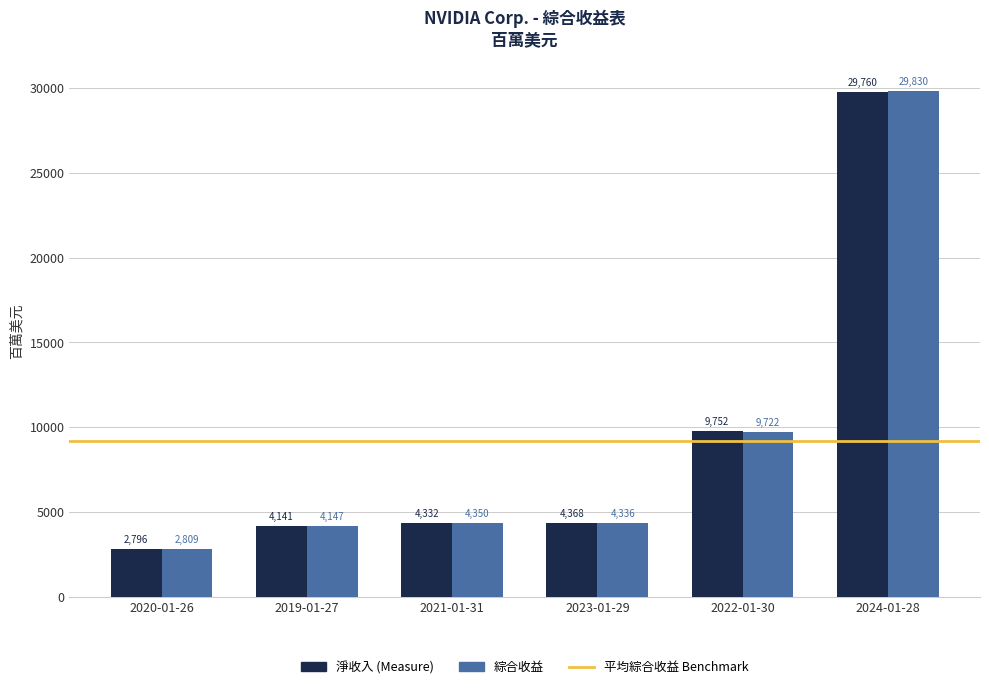

What is the label of the 3rd bar from the left?

2021-01-31